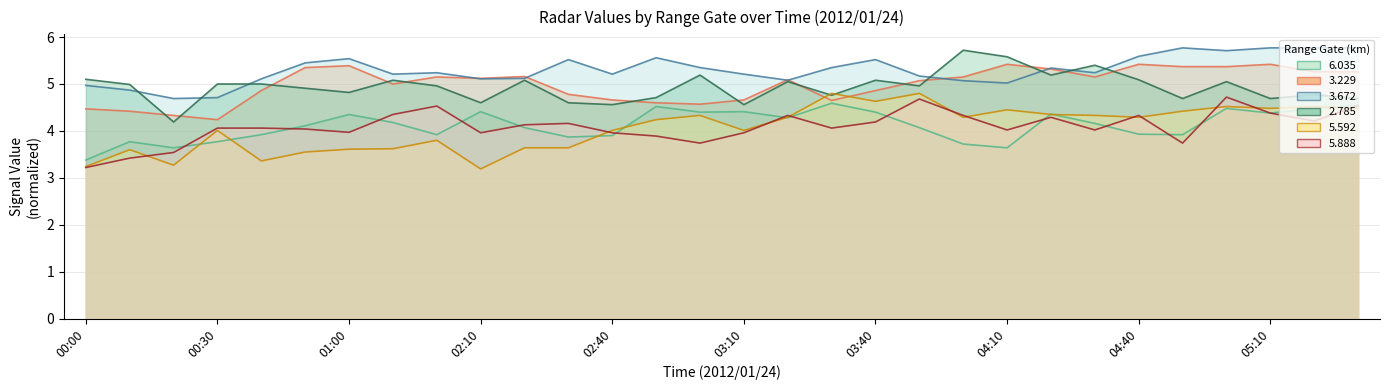

True or false:   3.229 and   6.035 cross at least once.

False